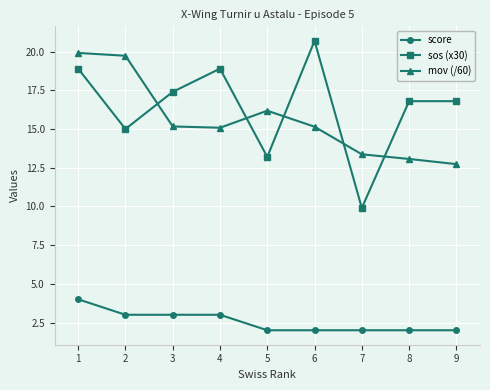

Where is sos (x30) nearest to the value 15?

2